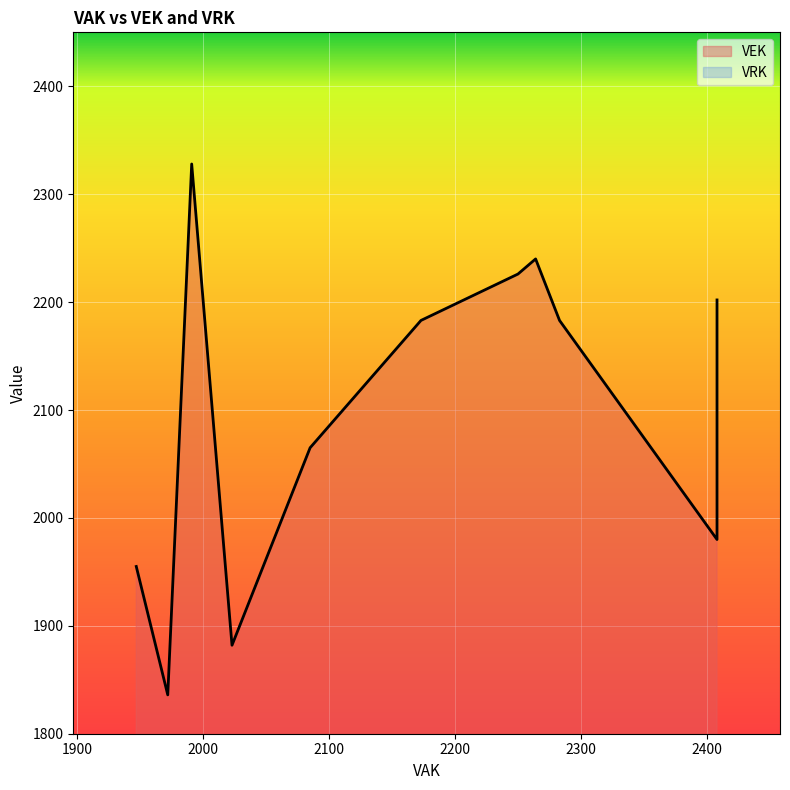

True or false: VEK and VRK intersect in this chart.

False